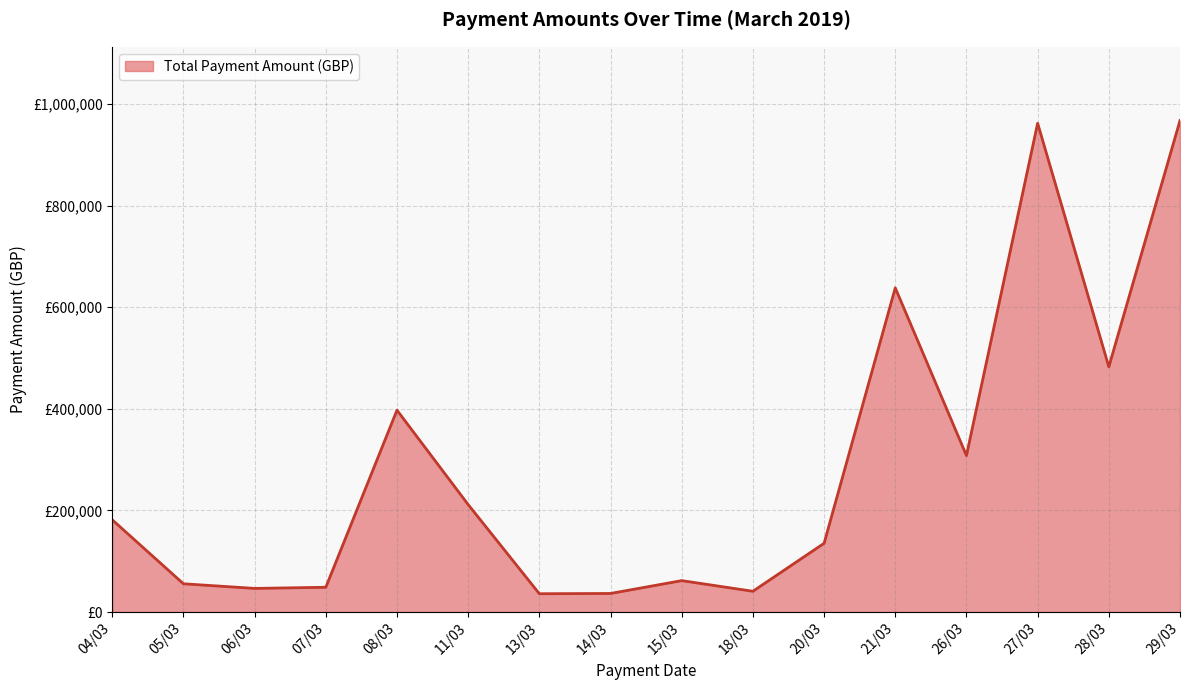

Does the chart display data point markers on the line(s)?

No